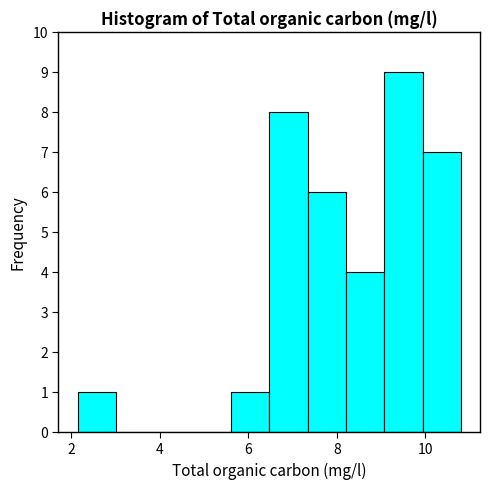

Over which range of the x-axis is the bar tallest?

9.0 to 10.0